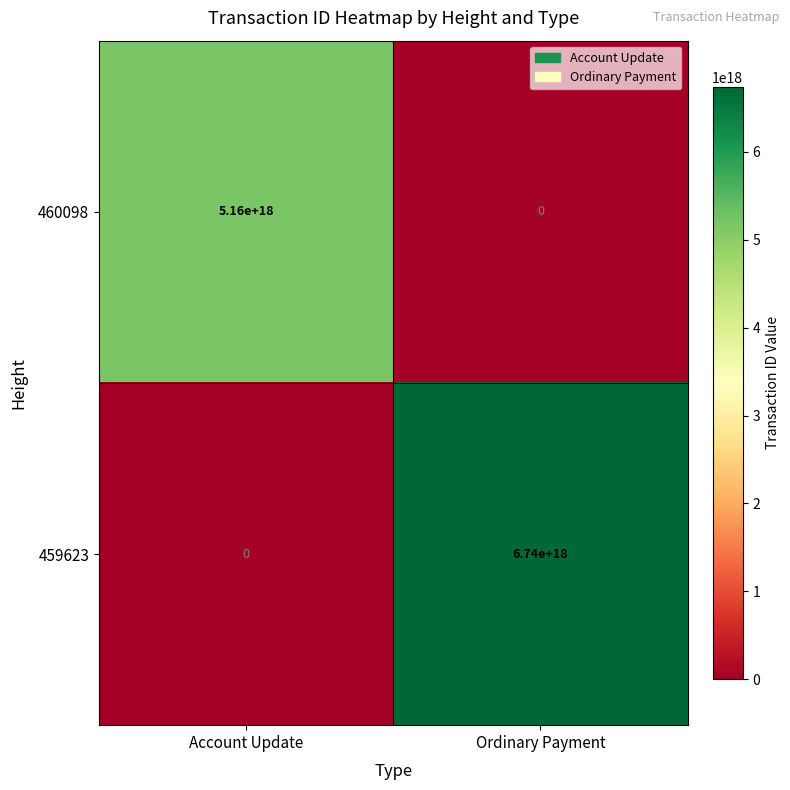

How many data points does each series have?

2